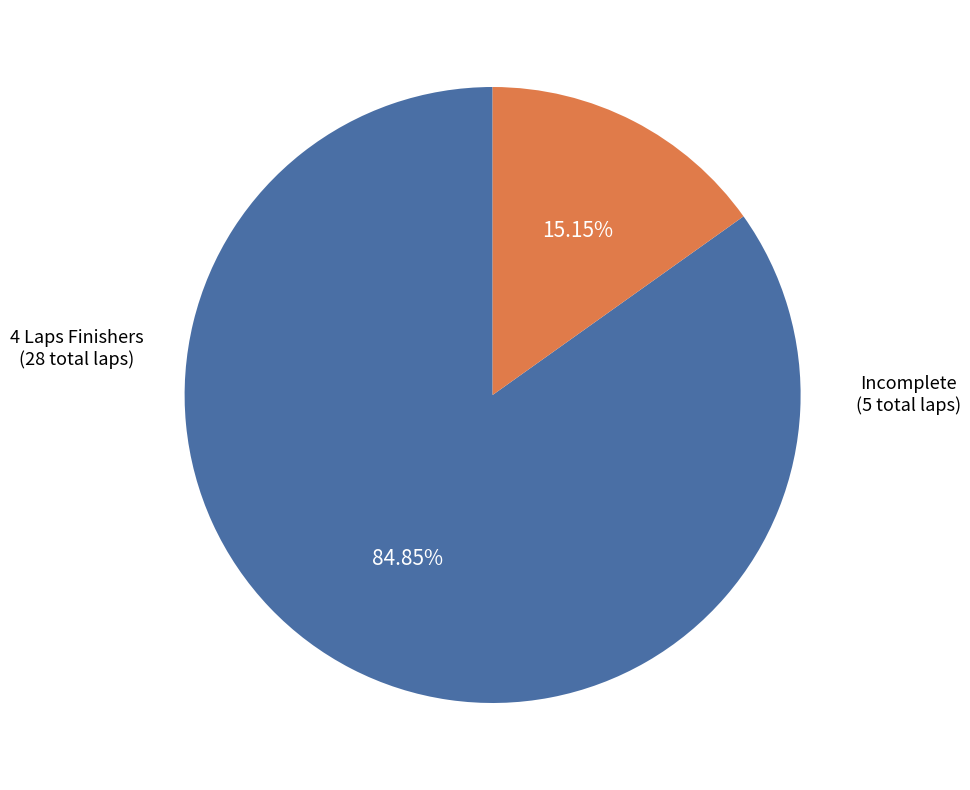

Is there a majority slice in this chart?

Yes